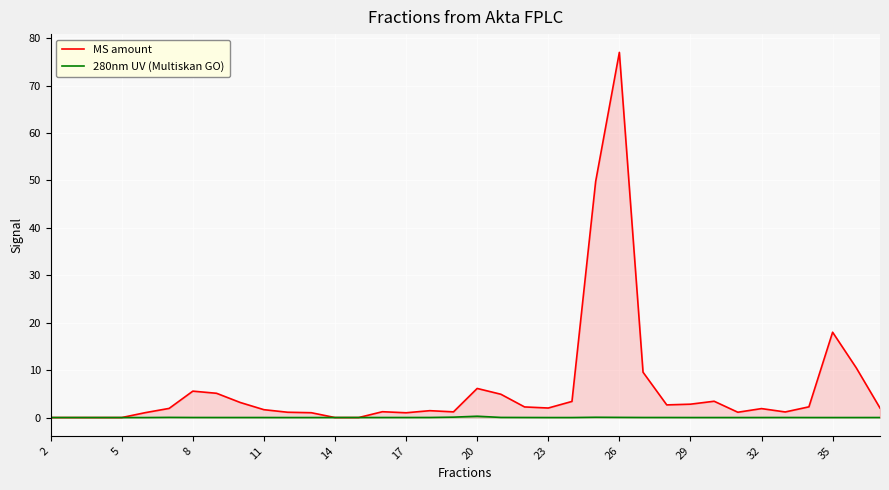

At which category is the sum across all series the highest?

26